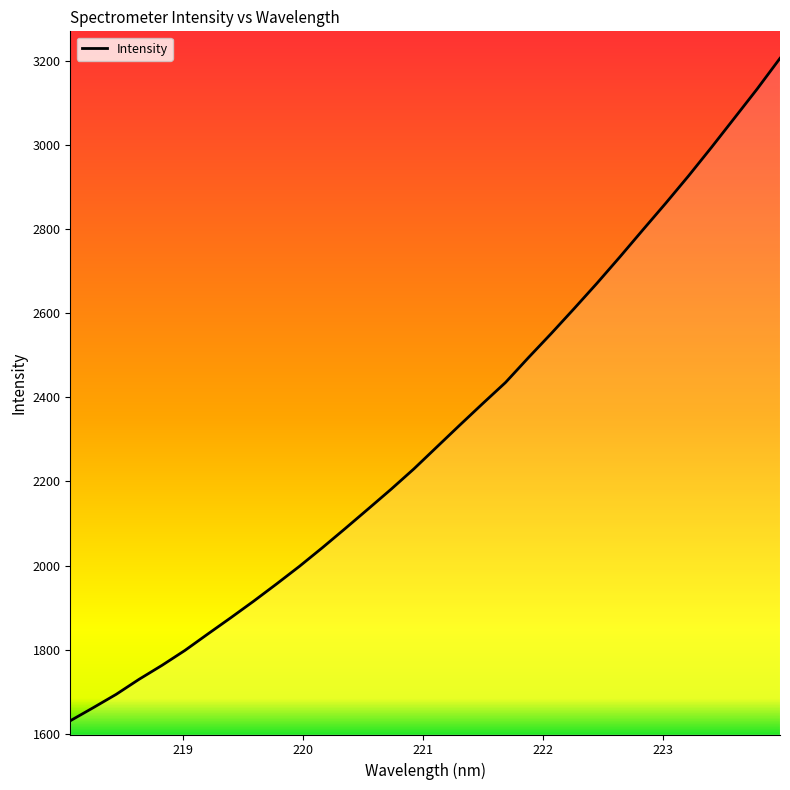

What is the sum of all values?

74018.7